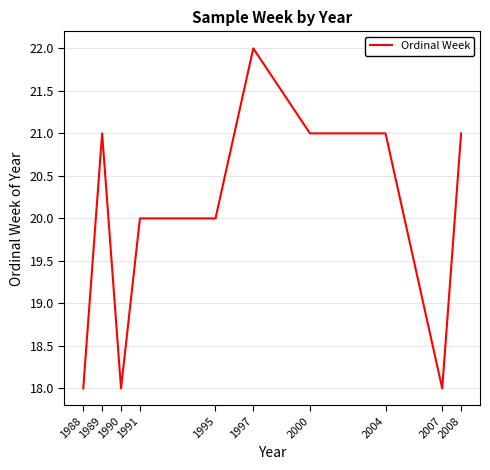

Reading left to right, extract all data points from this chart.

18	21	18	20	20	22	21	21	18	21